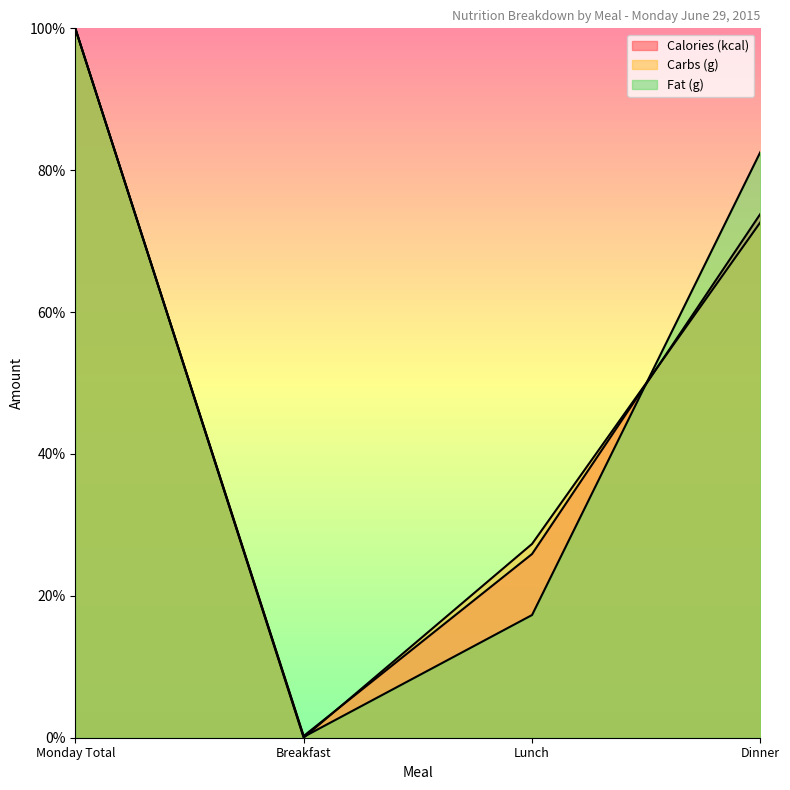

Which series has the widest spread of values?

Carbs (g)